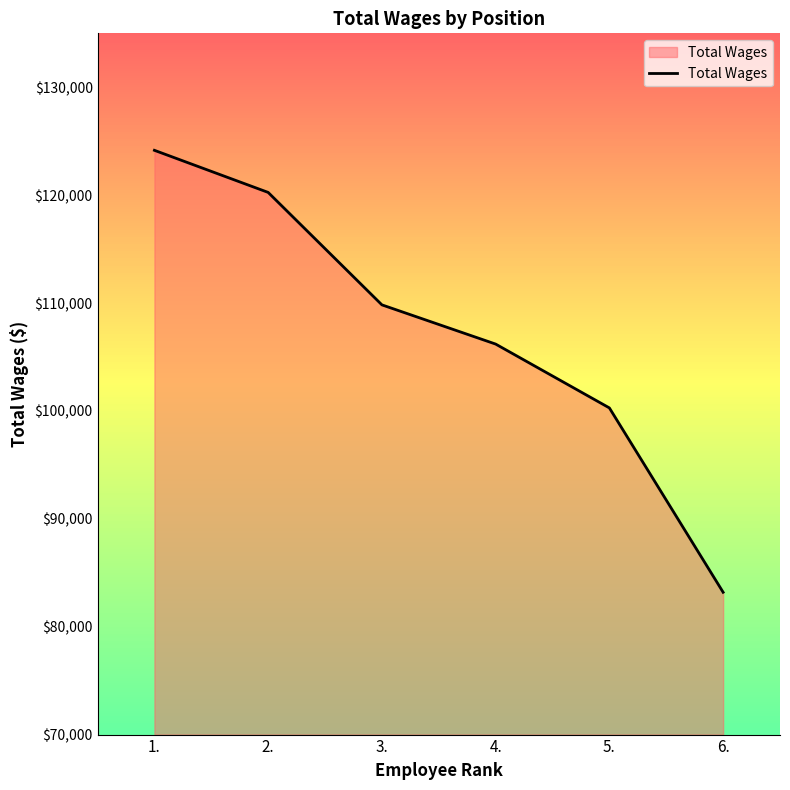

How many lines are shown in the chart?

1